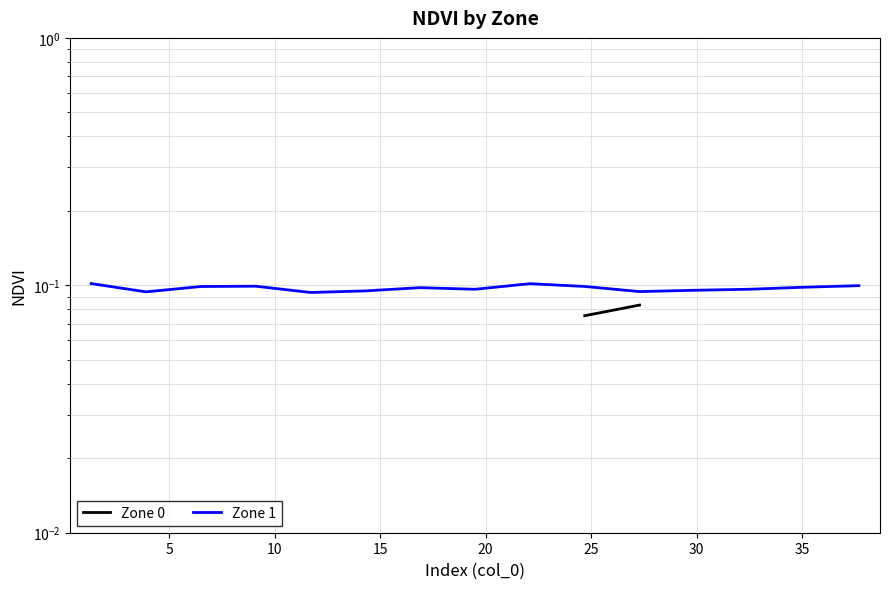

What is the average value of the Zone 1 series?

0.1